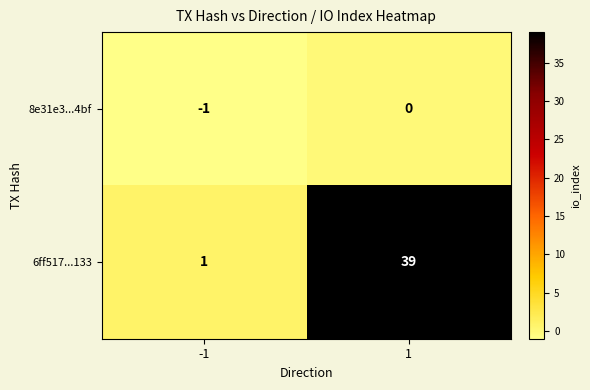

What is the approximate value of 6ff517...133 at 1, to the nearest 10?

40